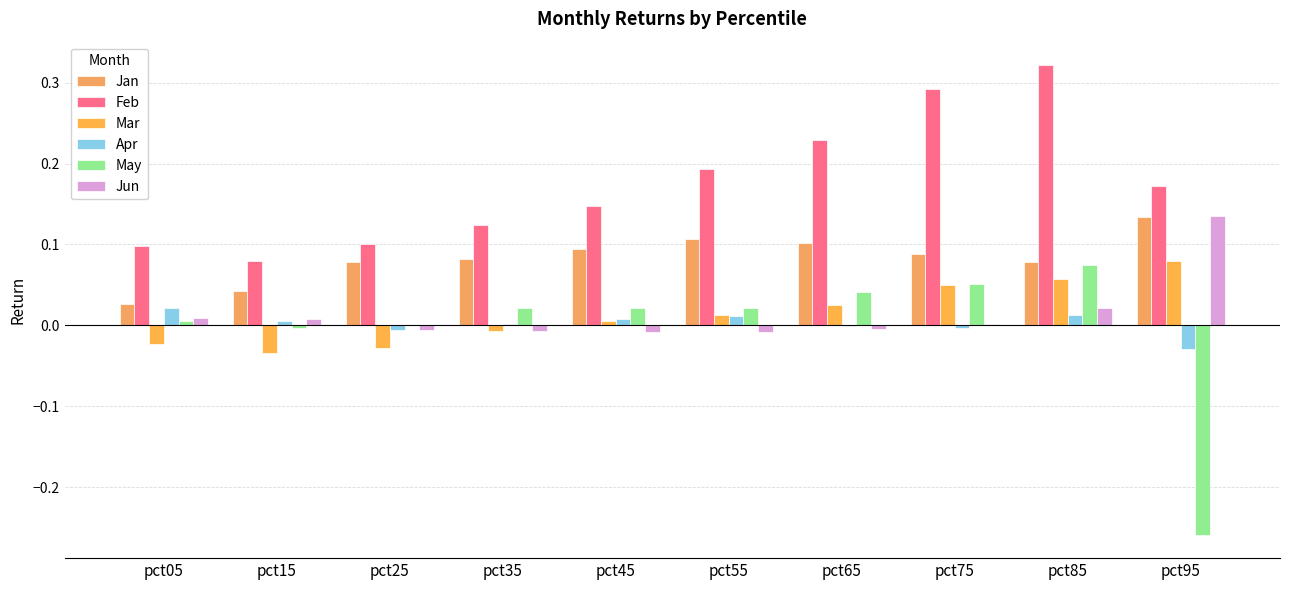

What is the total value across all series at pct05?

0.1